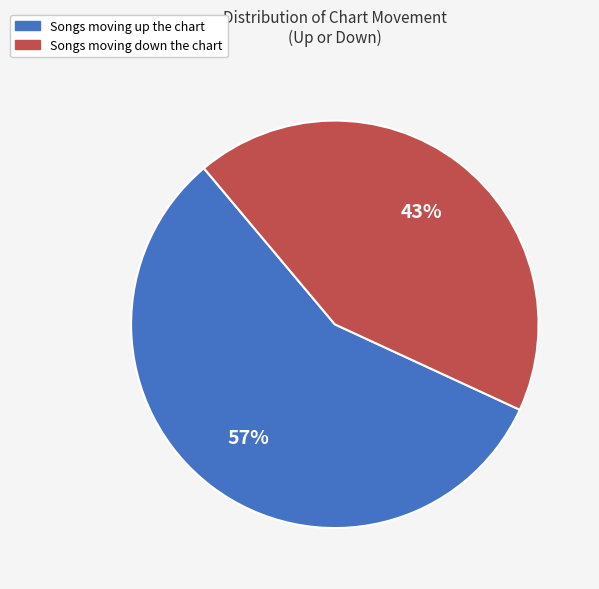

Approximately how many times larger is the value at Songs moving up the chart compared to Songs moving down the chart?

1.3